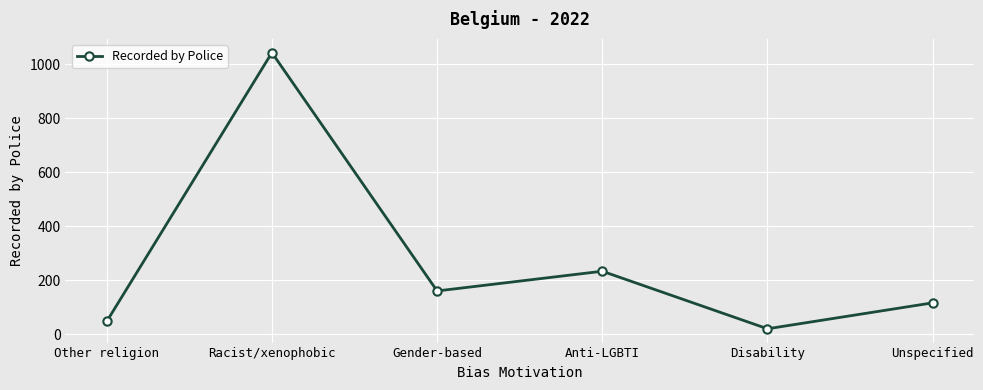

Reading left to right, list all the values displayed in this chart.

48	1043	161	234	21	117